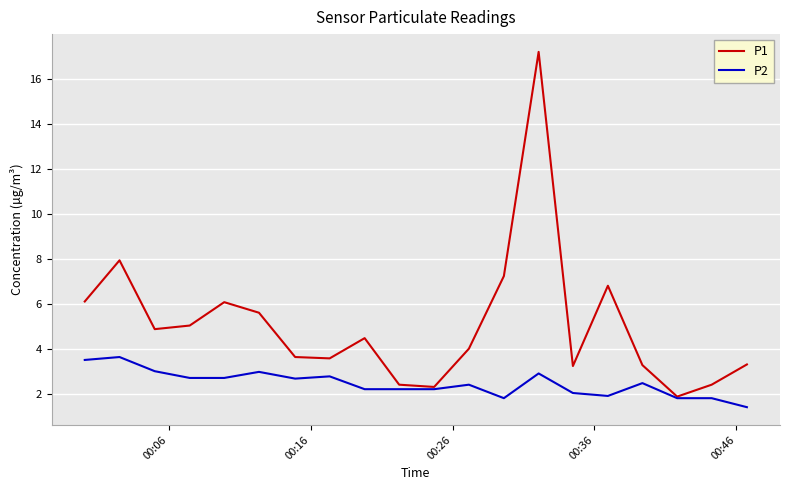

What is the maximum value shown in the chart?

17.2